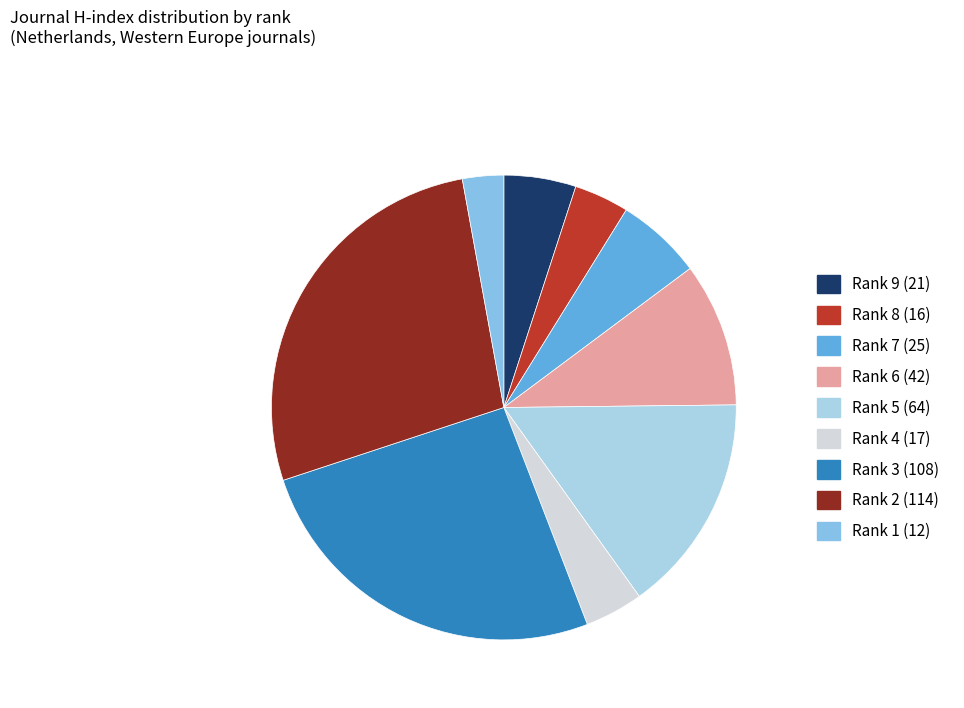

How many slices are in this pie chart?

9